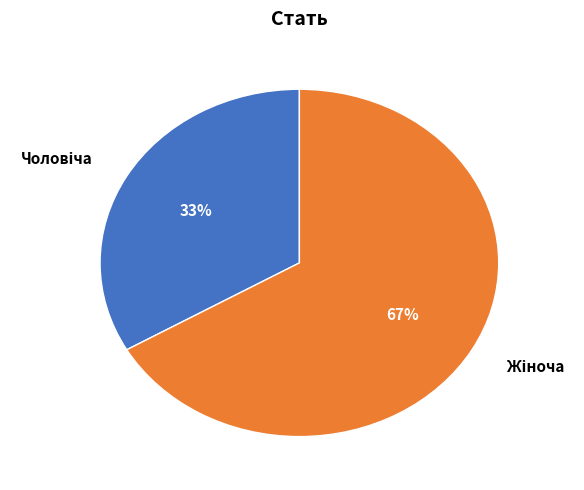

To the nearest percent, what is the average slice percentage?

50%